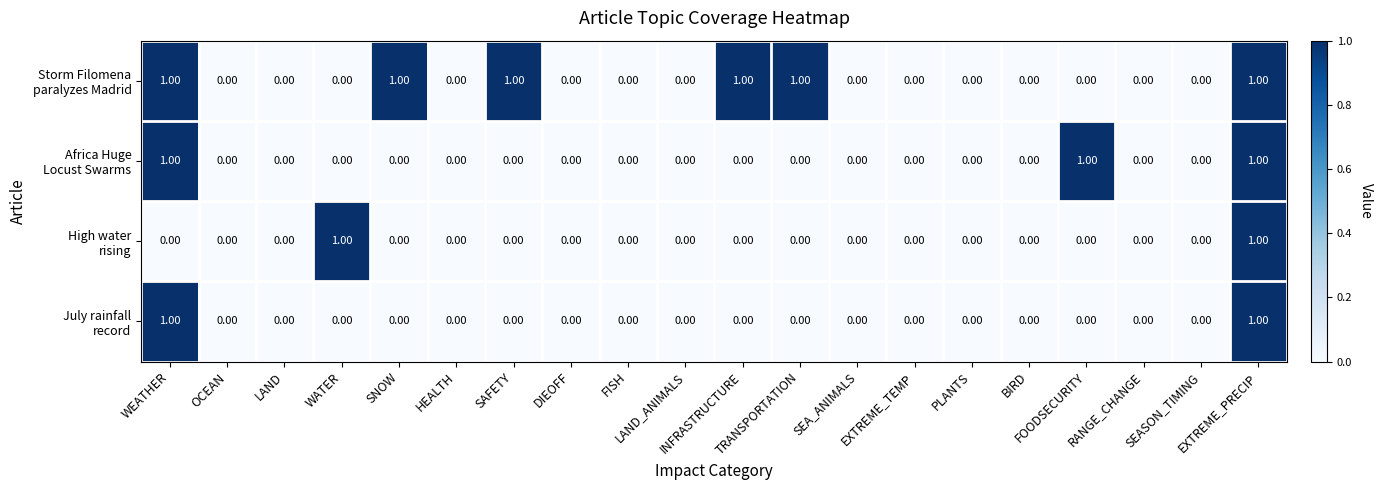

How many data points does each series have?

20